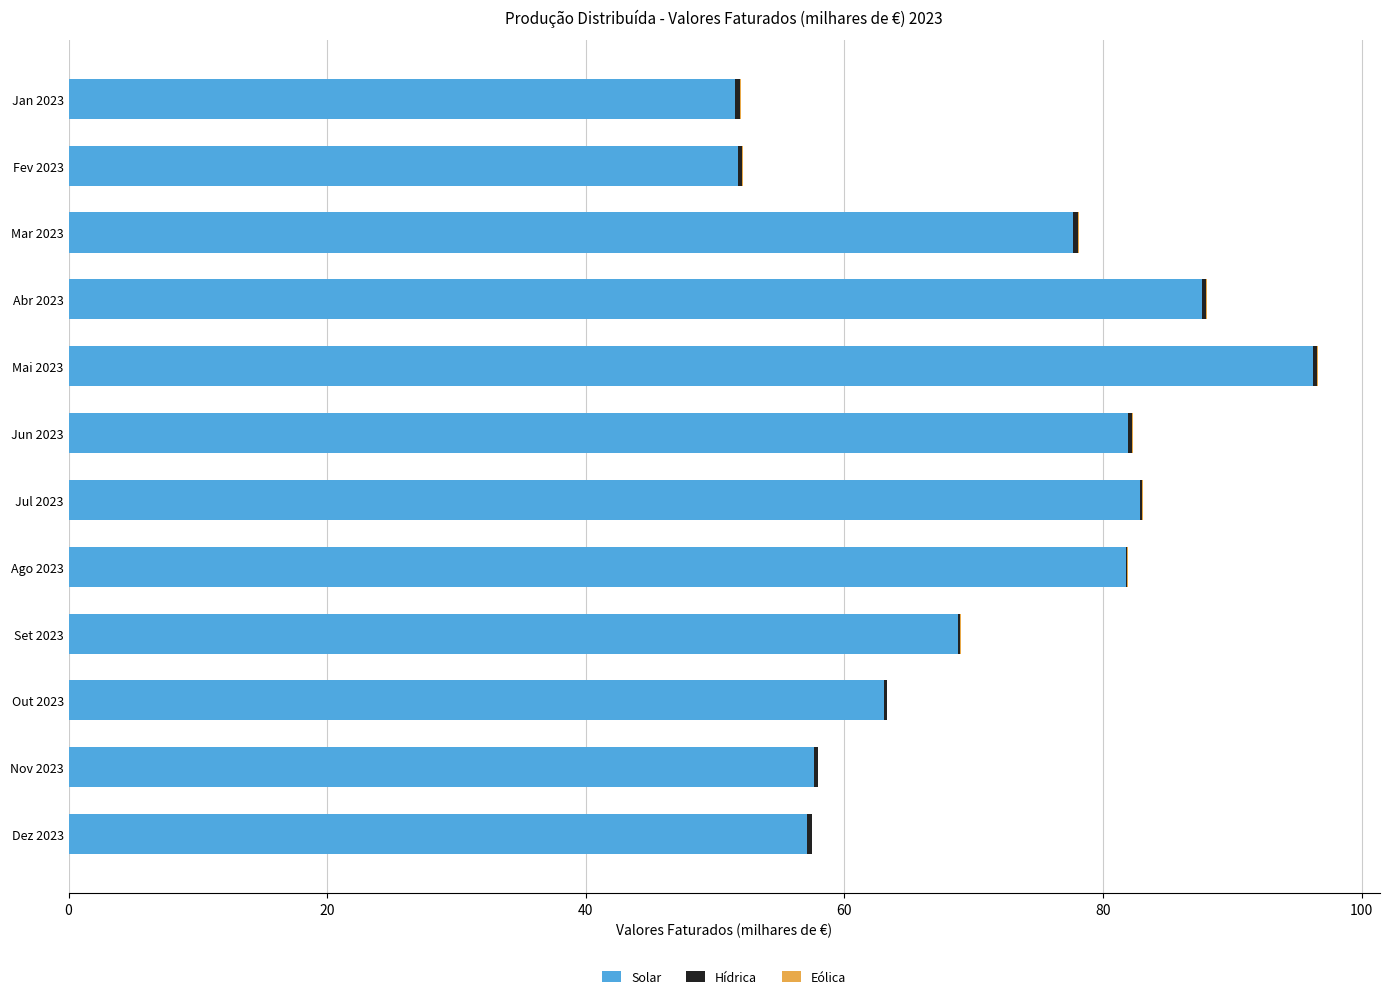

What is the maximum value for Solar?

96.3